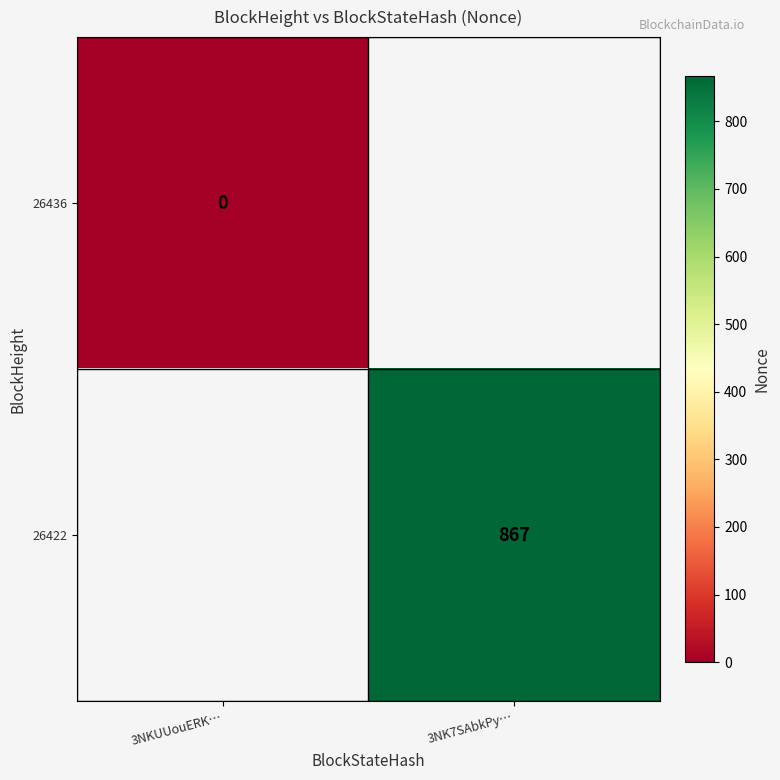

The 26422 series shows 284 at 3NK7SAbkPy…. True or false?

False